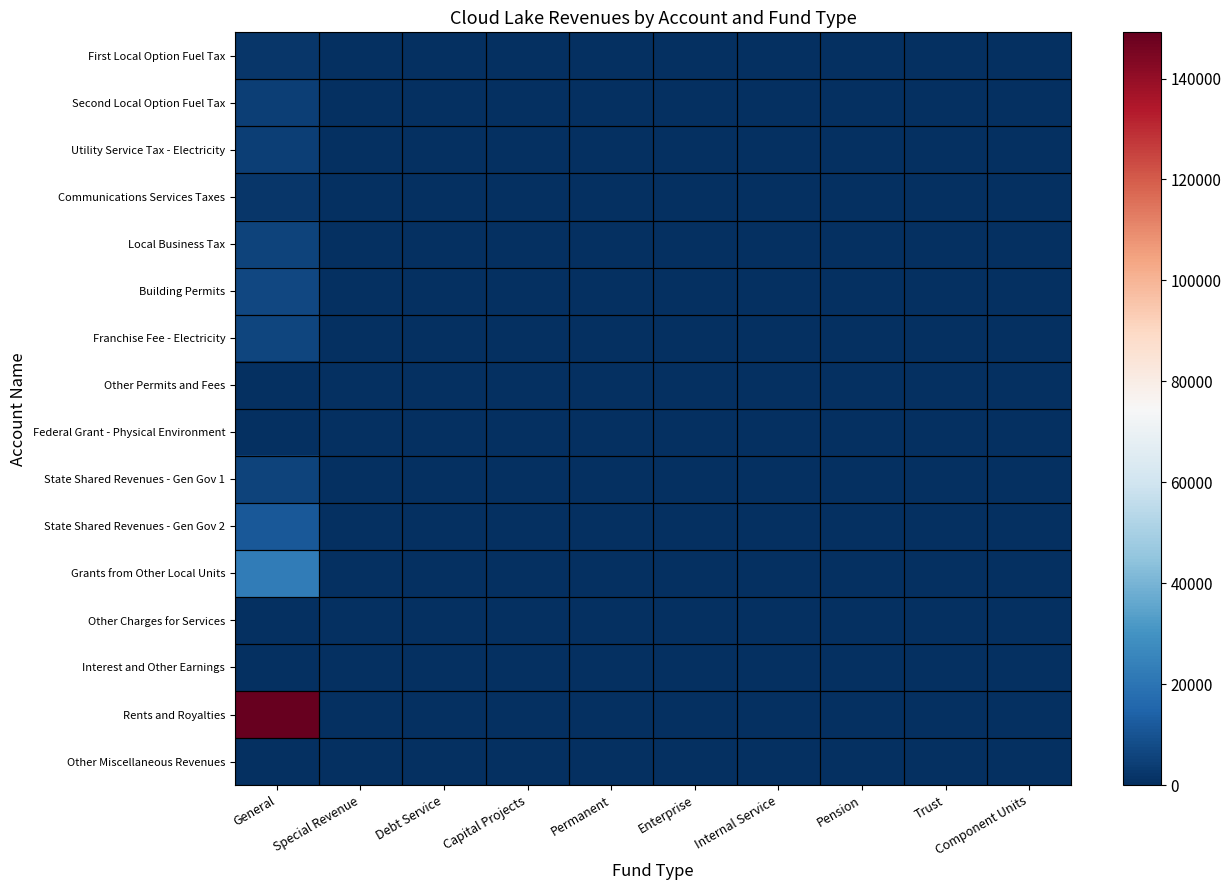

What is the sum of the Other Miscellaneous Revenues values at General and Internal Service?

400